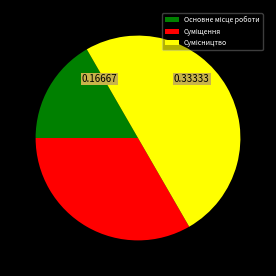

To the nearest percent, what is the difference between the largest and smallest slice percentages?

33%